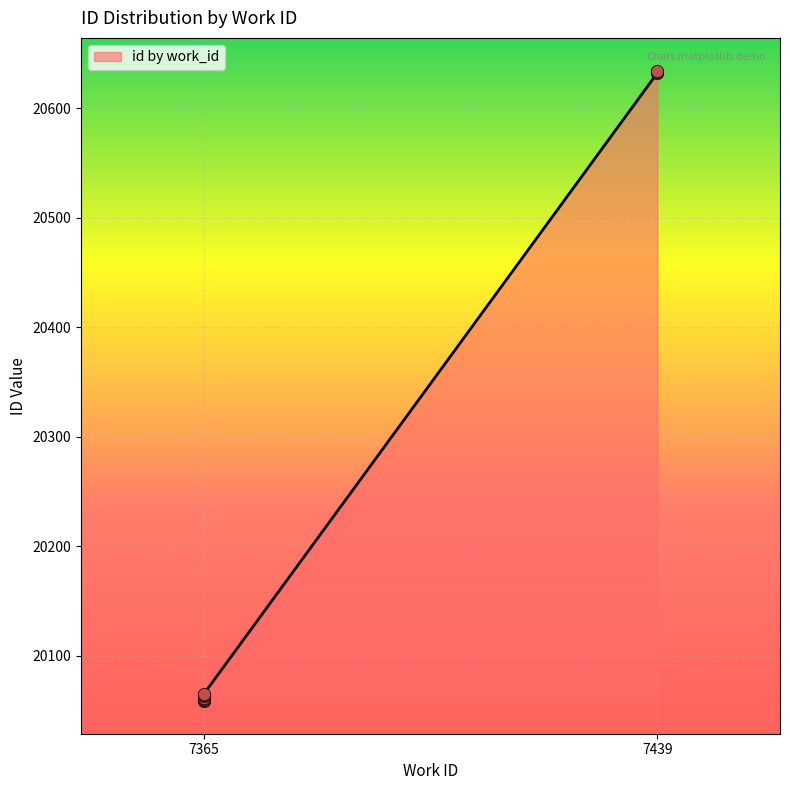

Between 7365 and 7365, which is larger?

7365